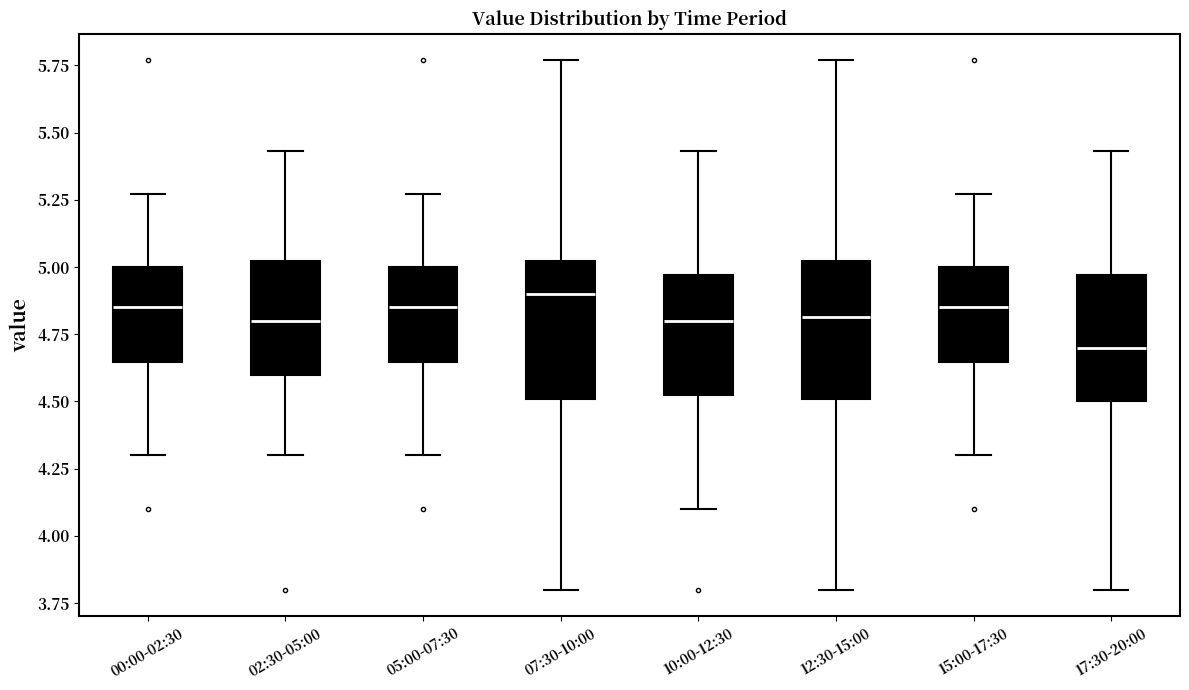

Which box has the highest median line?

07:30-10:00